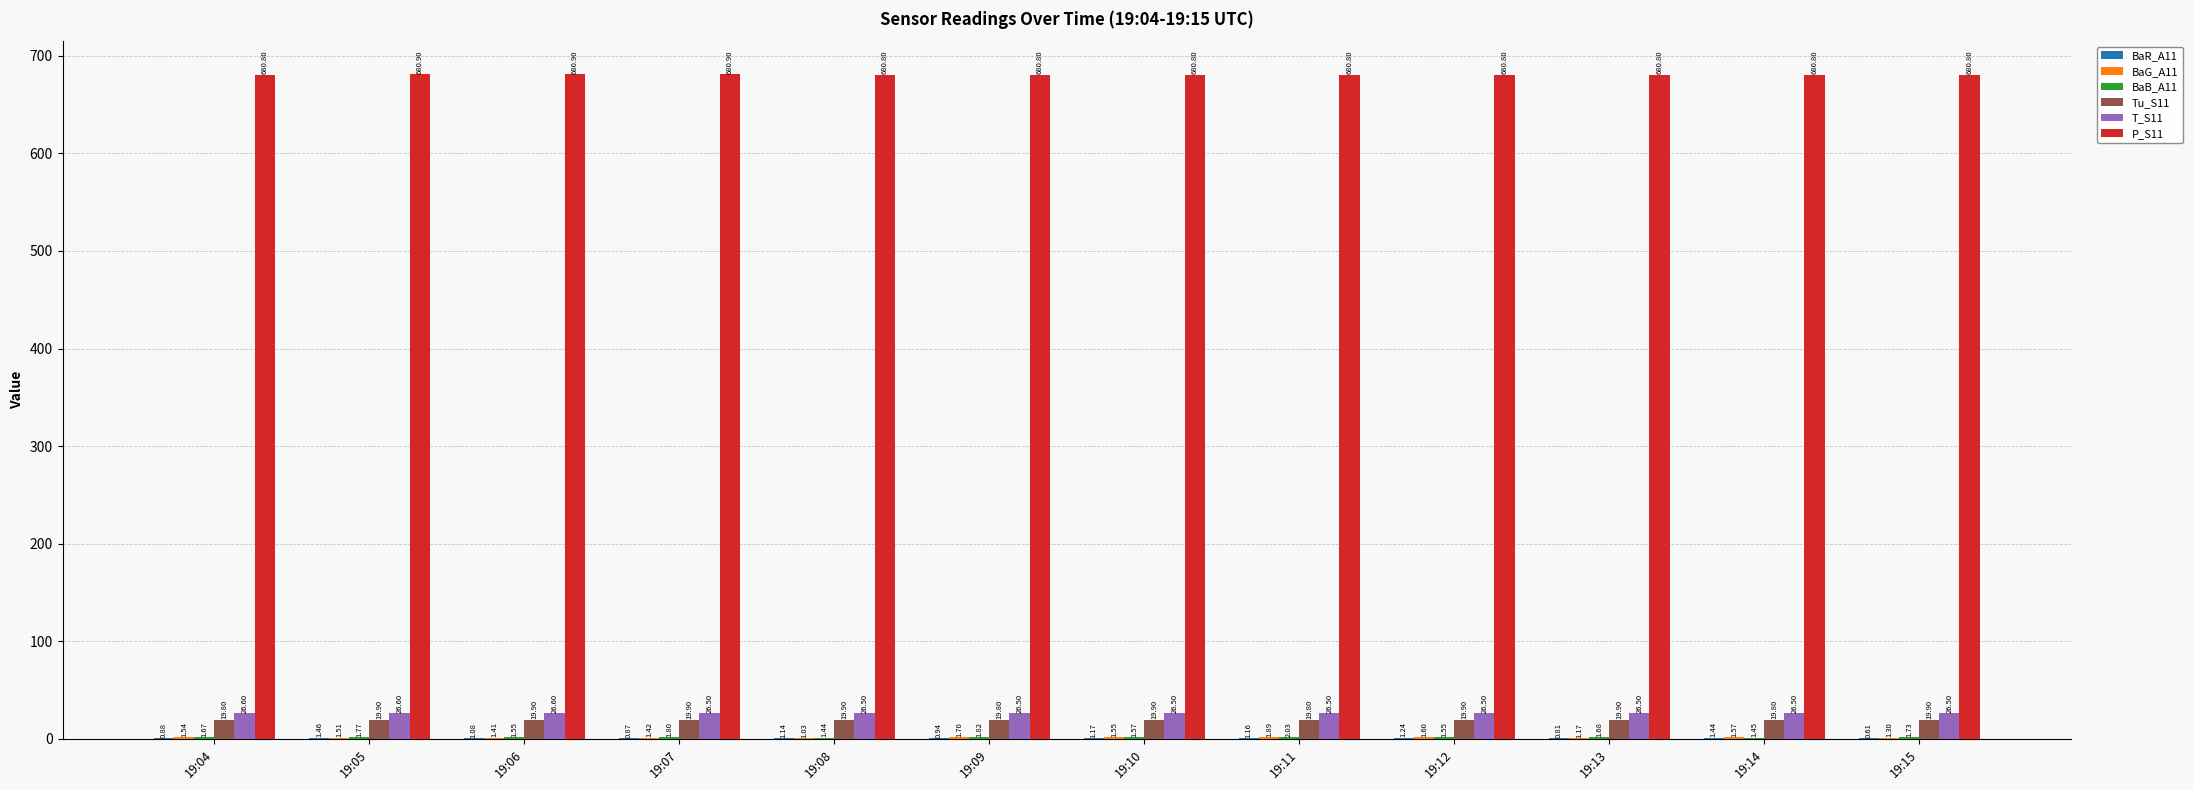

Which series has the largest total across all categories?

P_S11